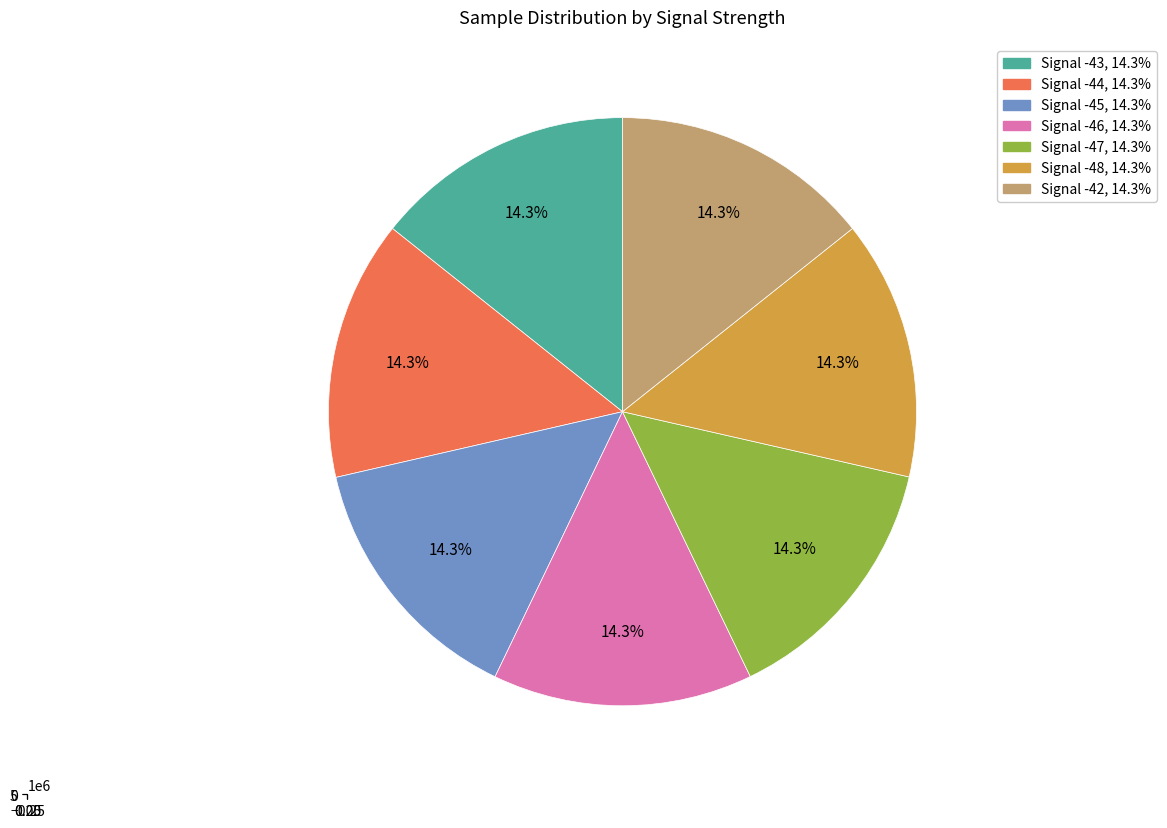

Which category has the biggest portion of the pie?

-45